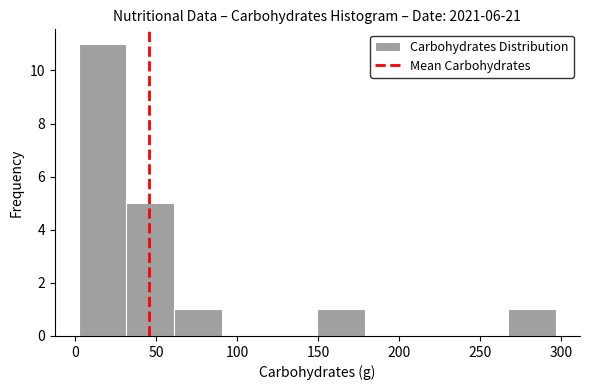

Reading left to right, transcribe this chart: for each bar, give the range it covers on the x-axis and its height. Neither the bar edges nor the heights are printed on the chart, so give them approximately, as read against the axes.

2.0 to 31.5: 11
31.5 to 61.0: 5
61.0 to 90.5: 1
90.5 to 120.0: 0
120.0 to 149.5: 0
149.5 to 179.0: 1
179.0 to 208.5: 0
208.5 to 238.0: 0
238.0 to 267.5: 0
267.5 to 297.0: 1